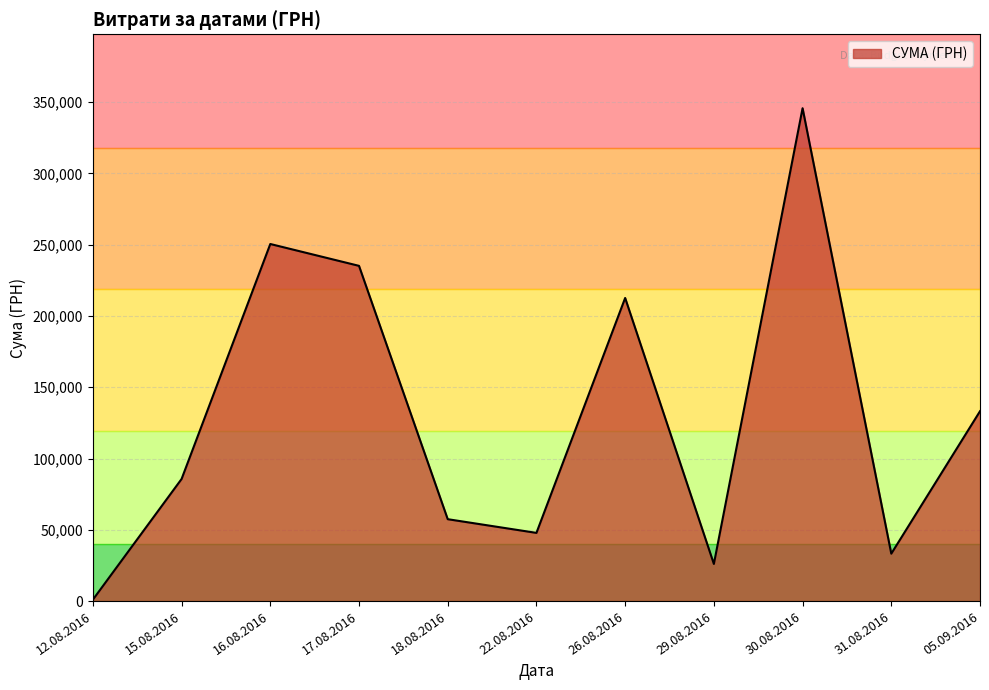

Between 26.08.2016 and 29.08.2016, which is larger?

26.08.2016